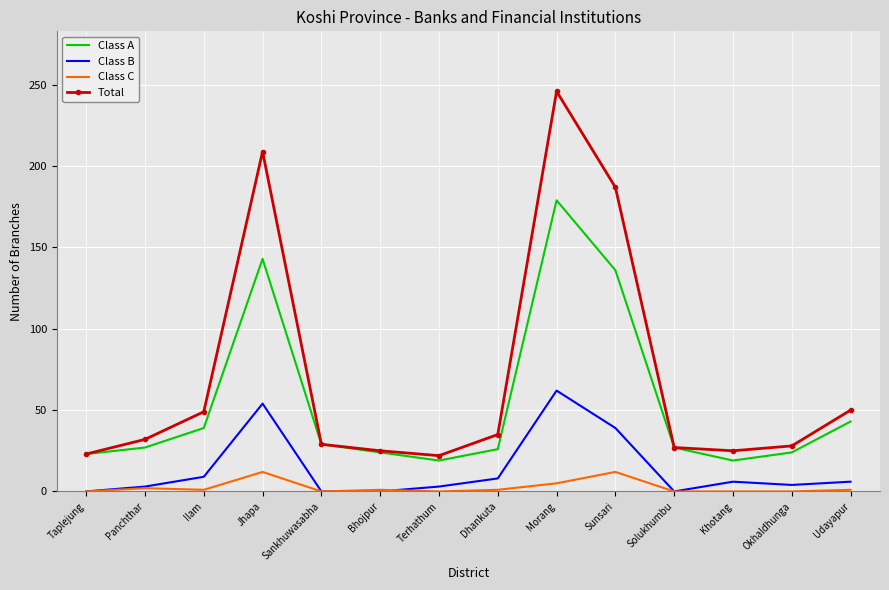

Which category has the highest value in the Total series?

Morang